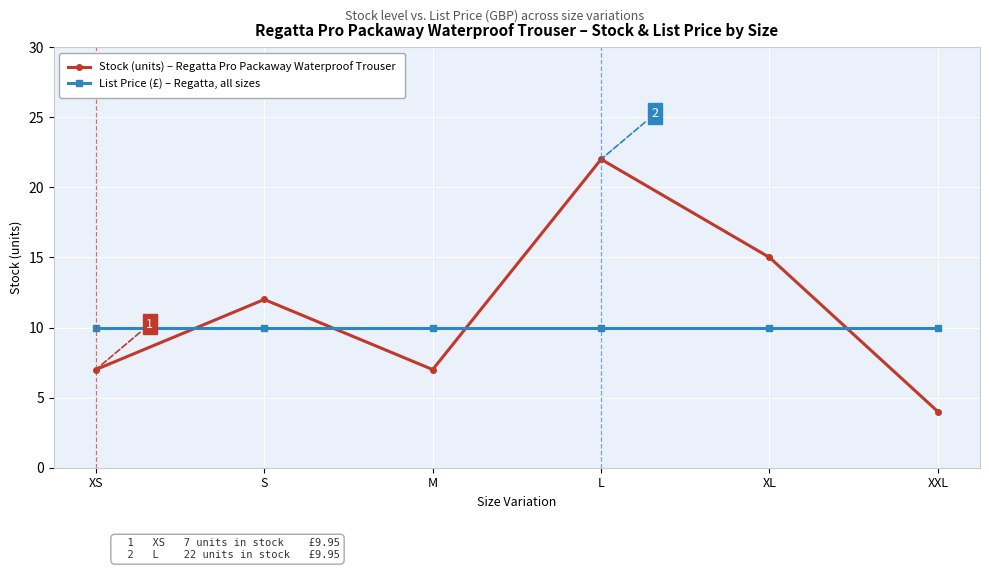

At which category does the chart reach its minimum across all series?

XXL